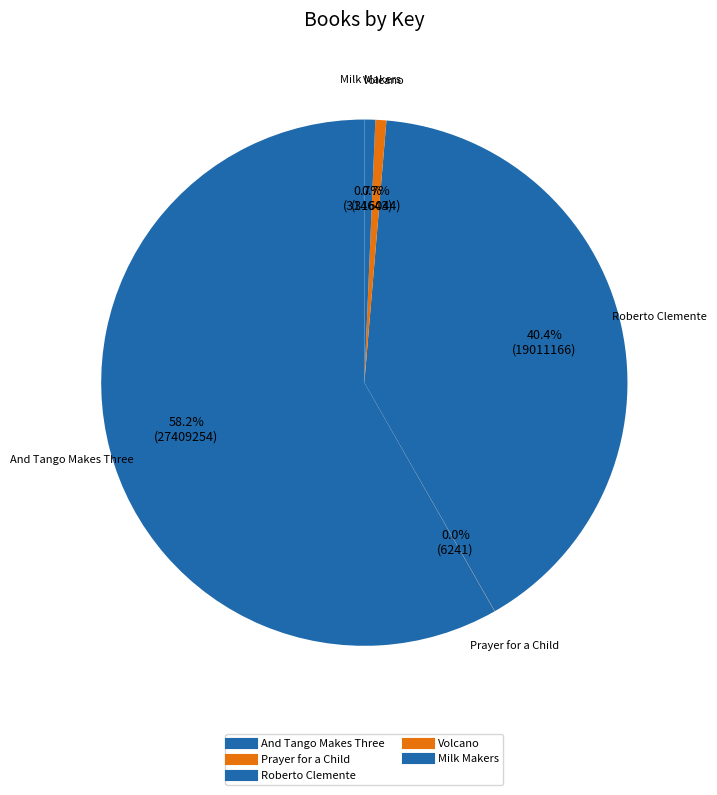

Is And Tango Makes Three the majority of the pie?

Yes